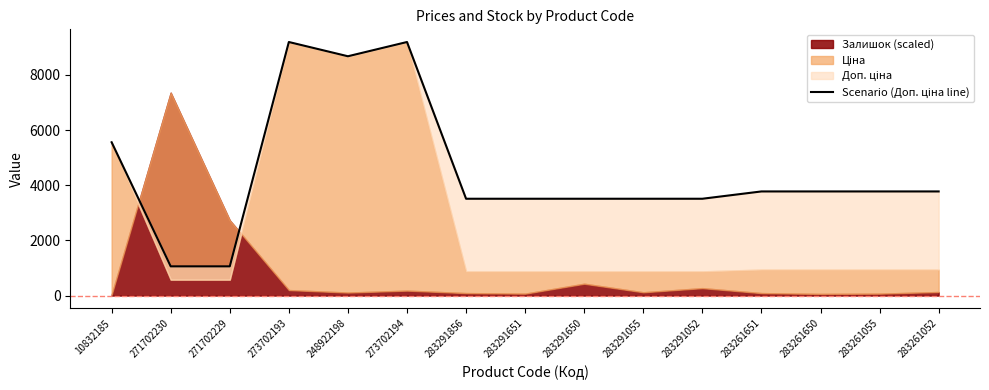

How many lines are shown in the chart?

1